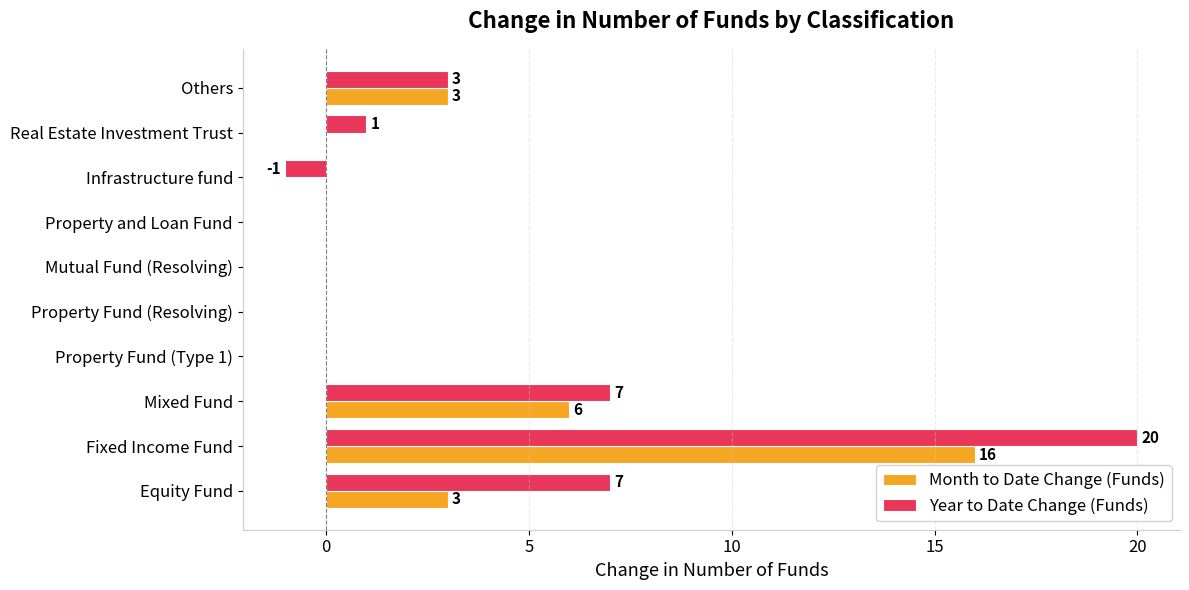

What is the sum of all Year to Date Change (Funds) values?

37